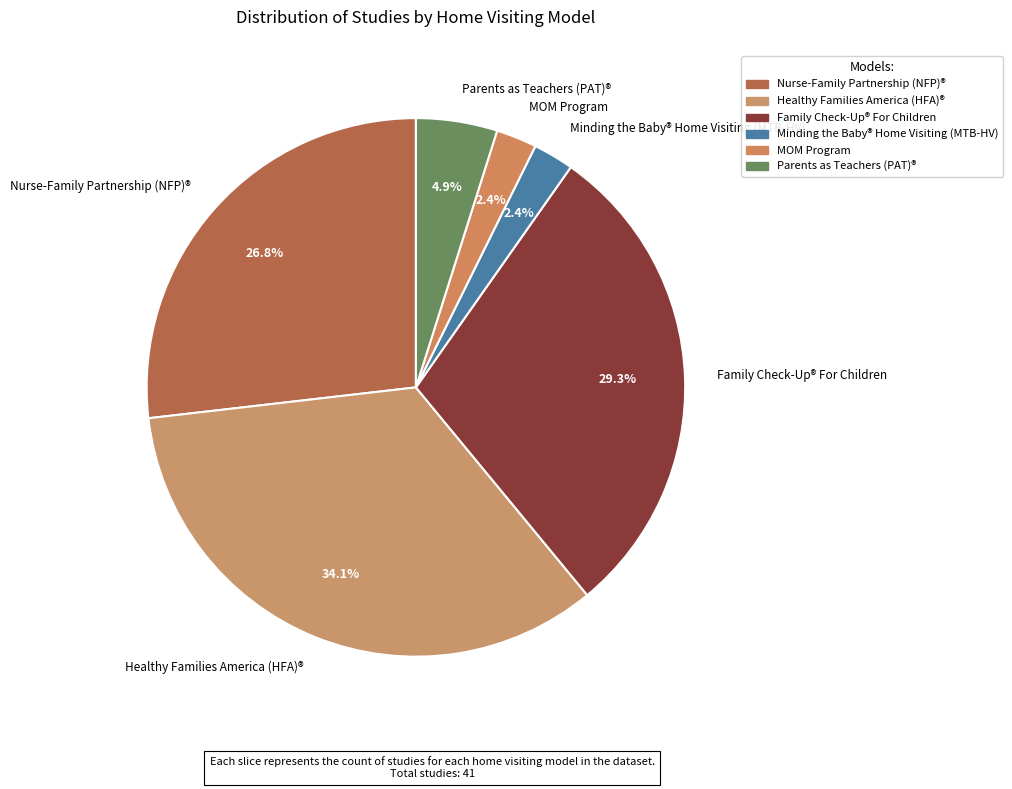

To the nearest percent, what percentage of the pie is MOM Program?

2%